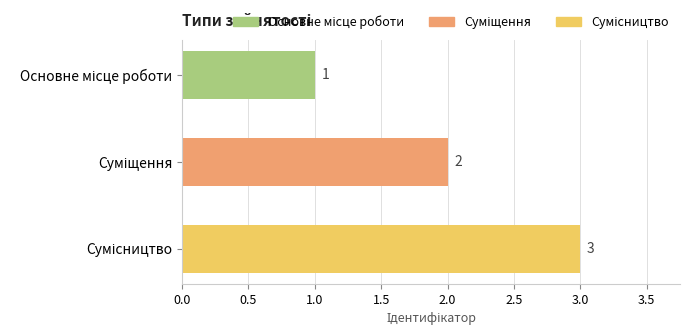

Count the number of data series in this chart.

1